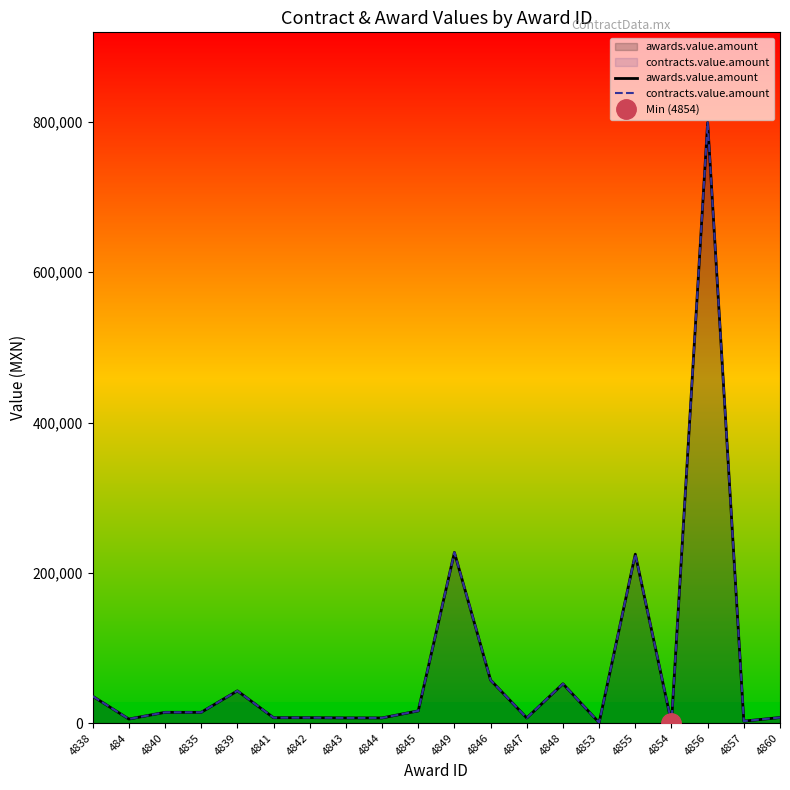

What is the difference between the contracts.value.amount values at 4842 and 4843?

290.0